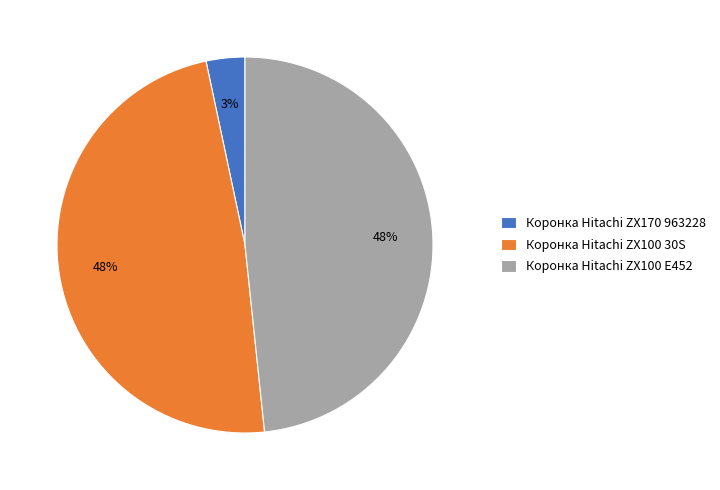

Combined, do Коронка Hitachi ZX100 30S and Коронка Hitachi ZX100 E452 account for over 50%?

Yes